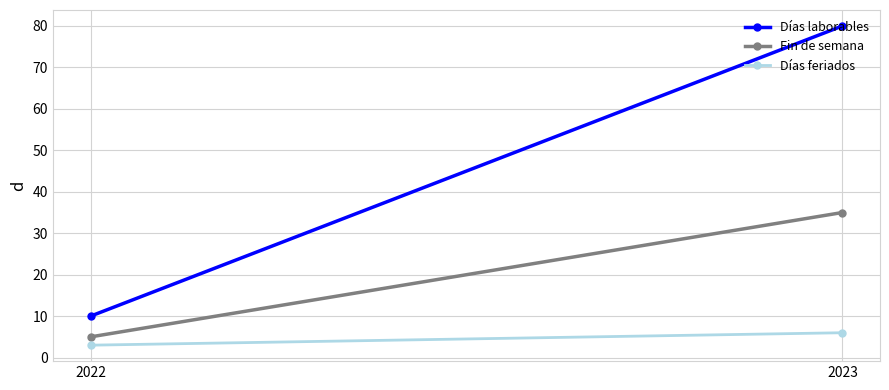

Reading right to left, list all the values displayed in this chart.

Días laborables: 80	10
Fin de semana: 35	5
Días feriados: 6	3